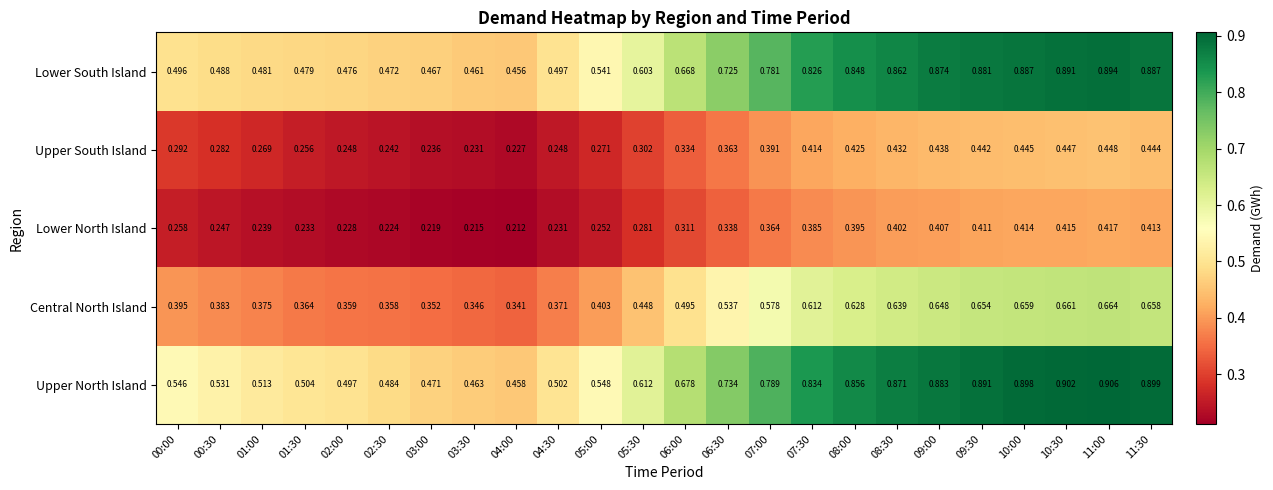

Rank the series at 03:00 from lowest to highest value.

Lower North Island, Upper South Island, Central North Island, Lower South Island, Upper North Island